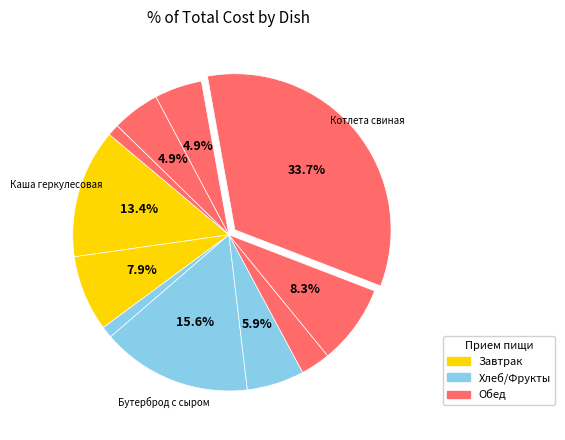

Which slice is the largest?

Котлета свиная